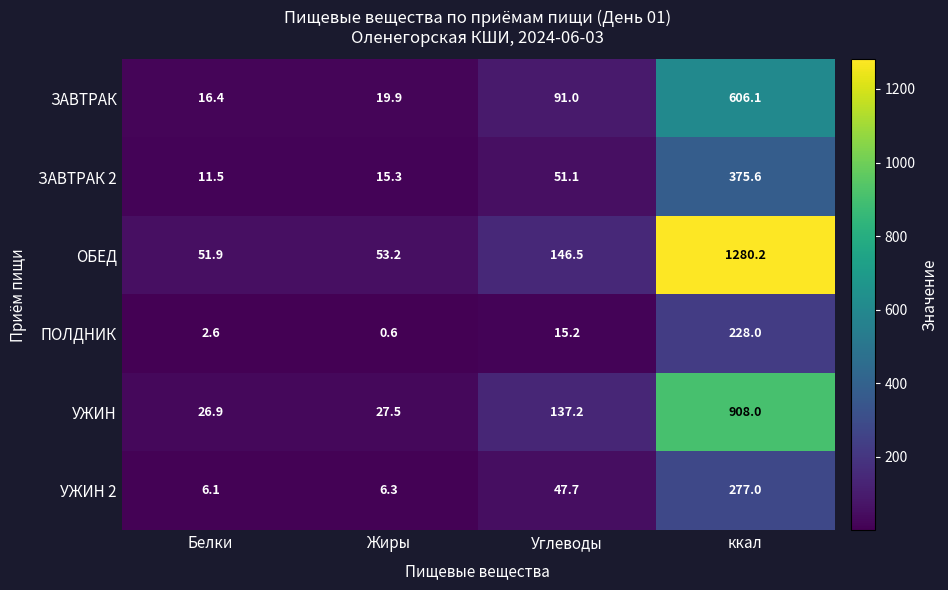

Which series has the largest total across all categories?

ОБЕД